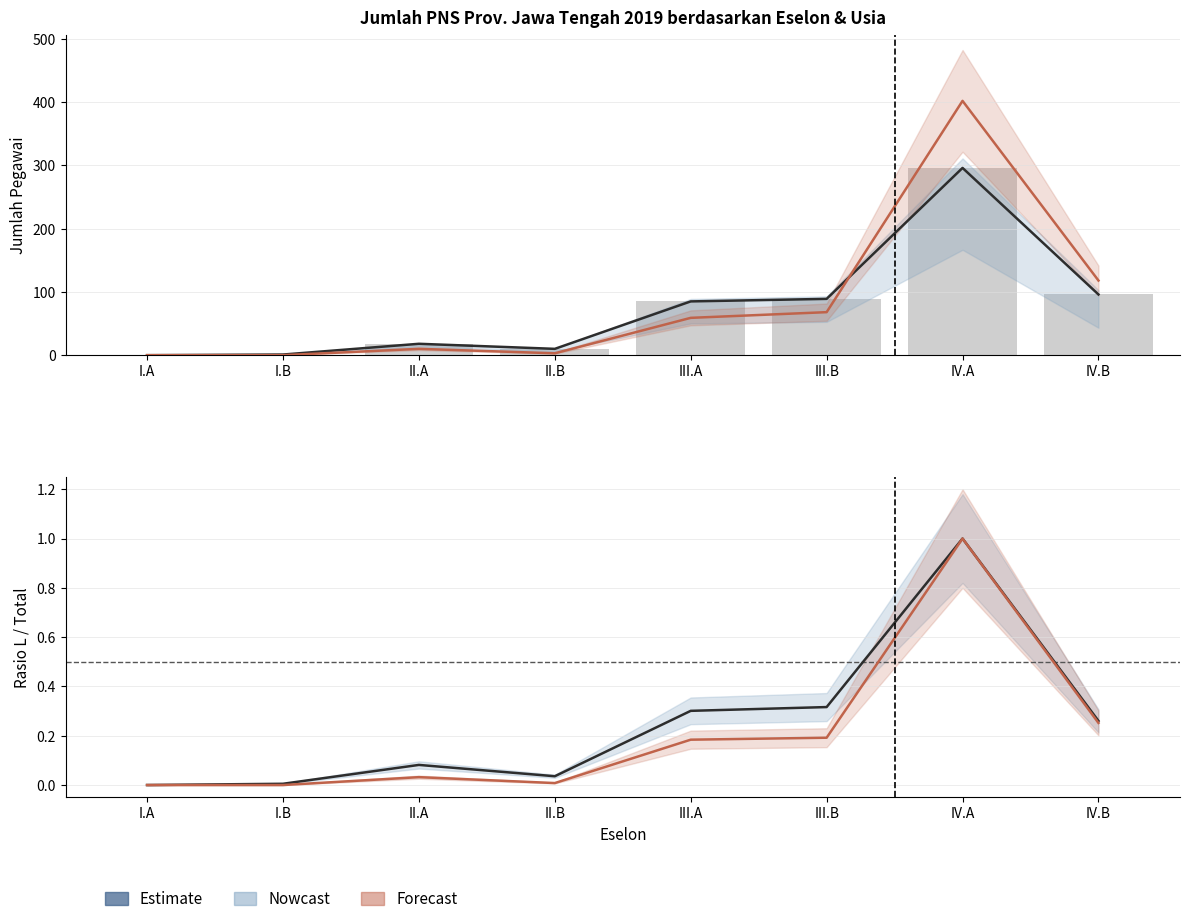

What position from the right is II.B?

5